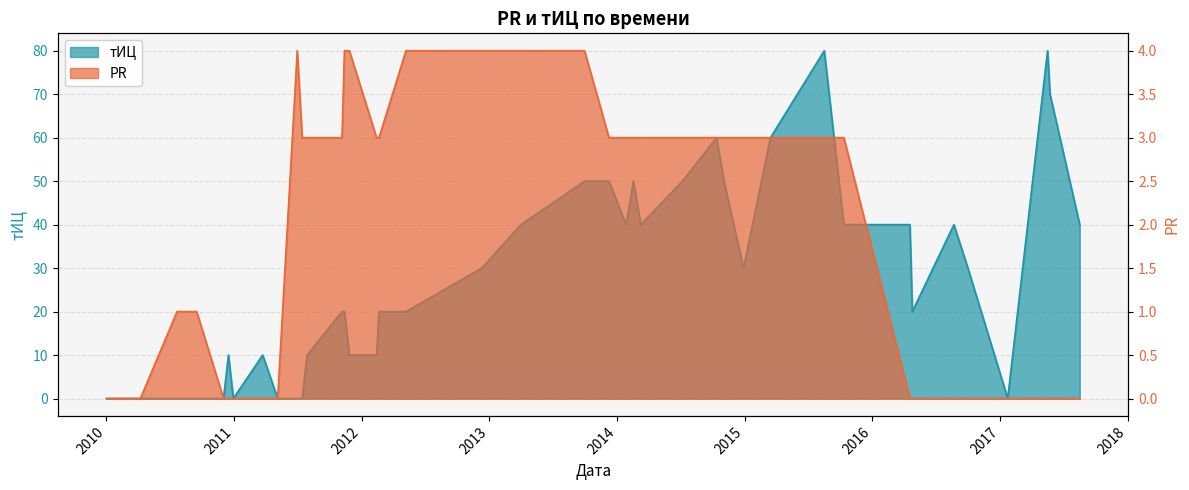

List the labels in order of PR value, smallest first.

2010-01-01, 2010-04-08, 2010-12-02, 2010-12-16, 2010-12-30, 2011-03-24, 2011-05-06, 2016-04-18, 2016-04-25, 2016-08-22, 2016-10-01, 2017-01-23, 2017-05-17, 2017-05-24, 2017-08-17, 2010-07-22, 2010-09-16, 2011-07-15, 2011-07-29, 2011-11-06, 2012-02-13, 2012-02-20, 2013-12-09, 2014-01-27, 2014-02-17, 2014-03-10, 2014-07-07, 2014-10-13, 2014-11-03, 2014-12-29, 2015-03-16, 2015-08-17, 2015-10-12, 2011-07-01, 2011-11-13, 2011-11-27, 2012-05-07, 2012-12-10, 2013-04-01, 2013-09-30